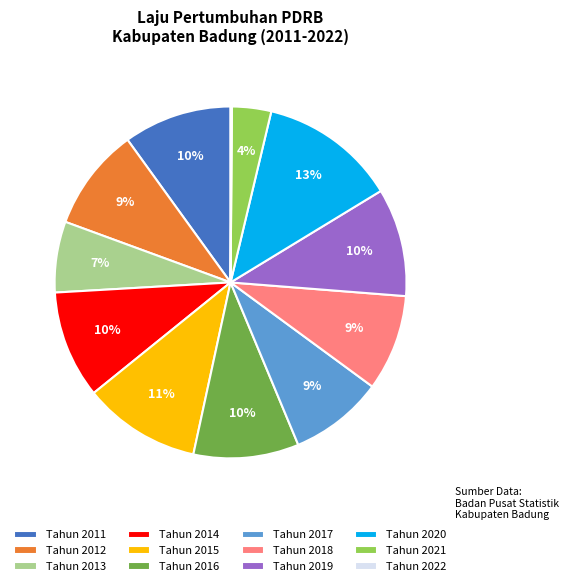

The Tahun 2015 slice represents 11% of the pie. True or false?

True